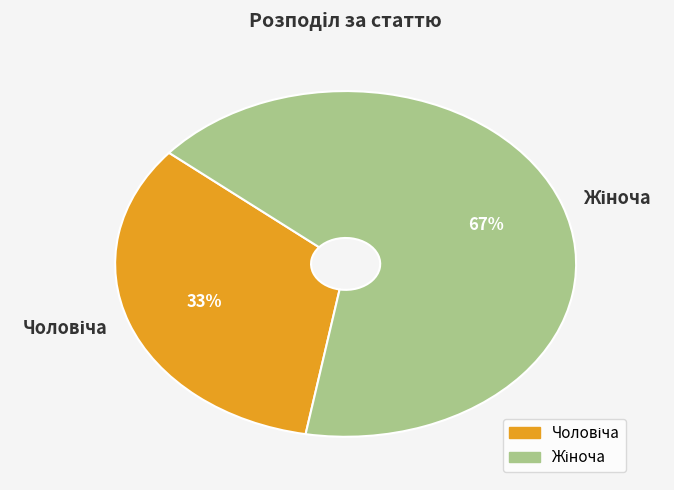

What is the ratio of the value at Жіноча to the value at Чоловіча?

2.0